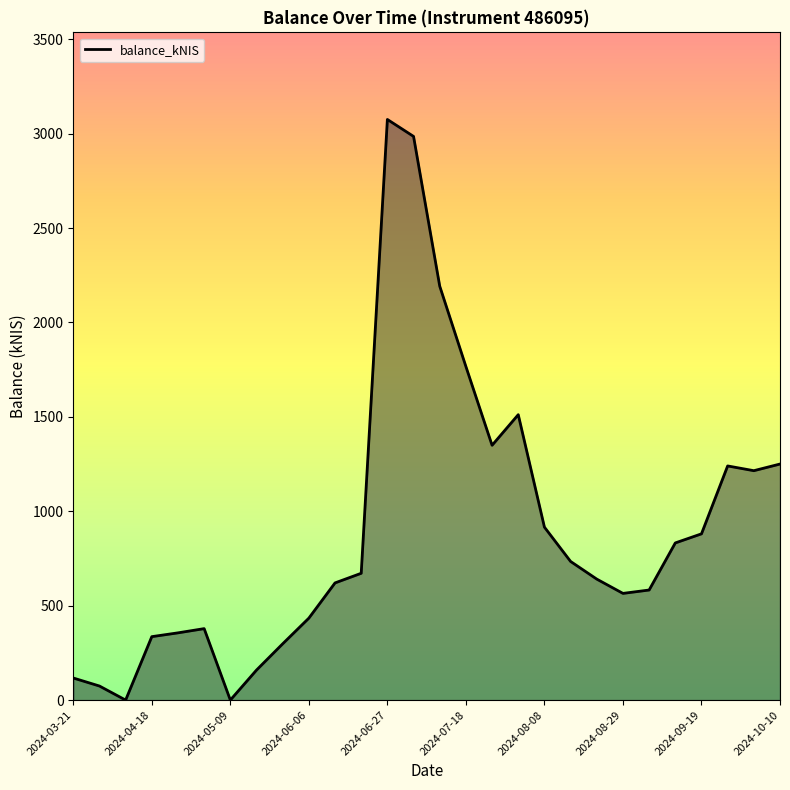

What is the maximum value shown in the chart?

3074.8